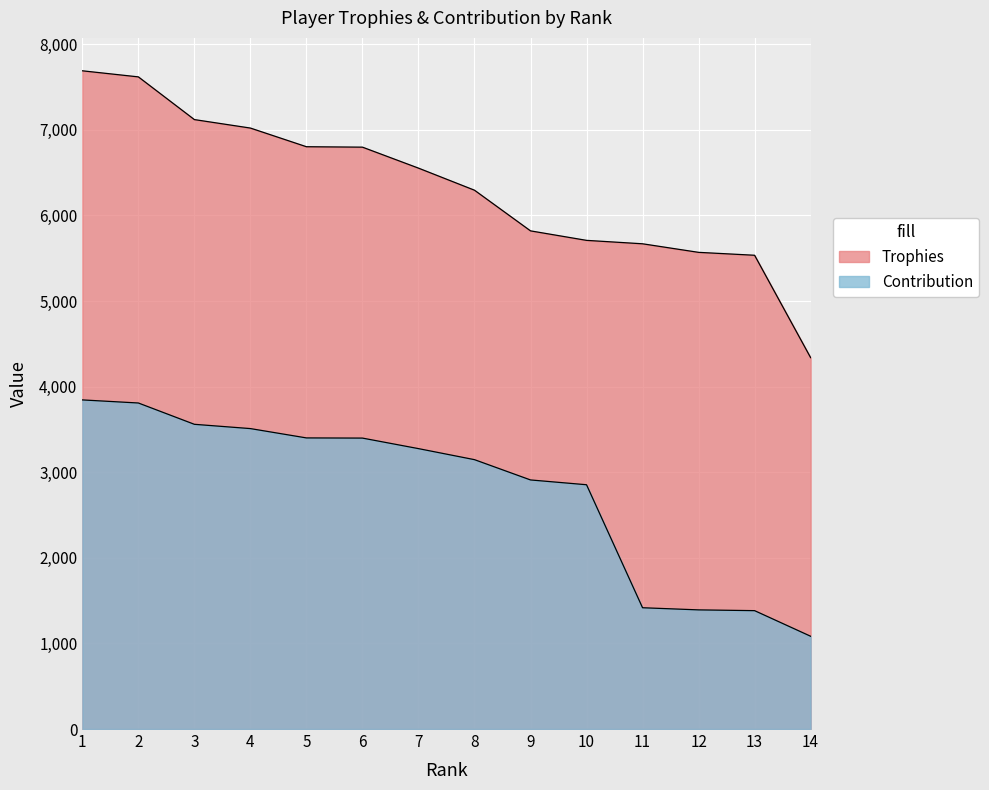

What are all the series names shown in the legend?

Trophies, Contribution